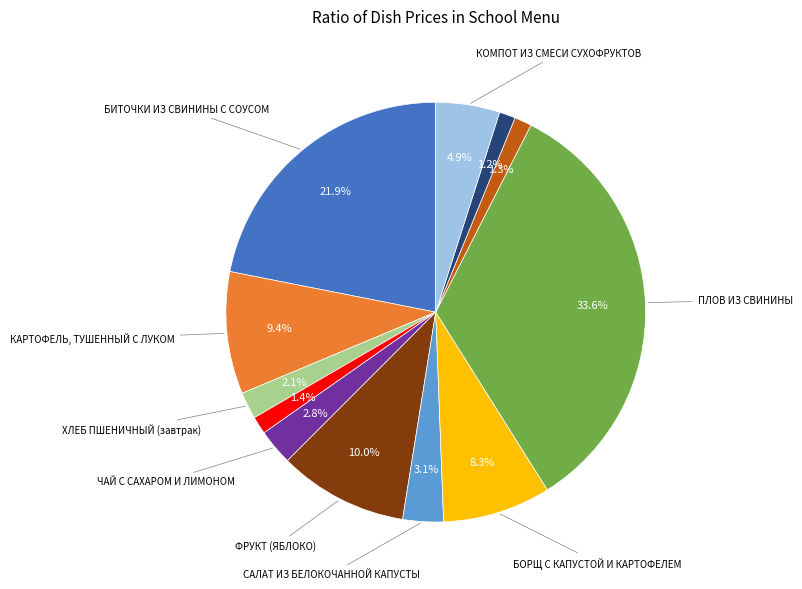

Is there a majority slice in this chart?

No